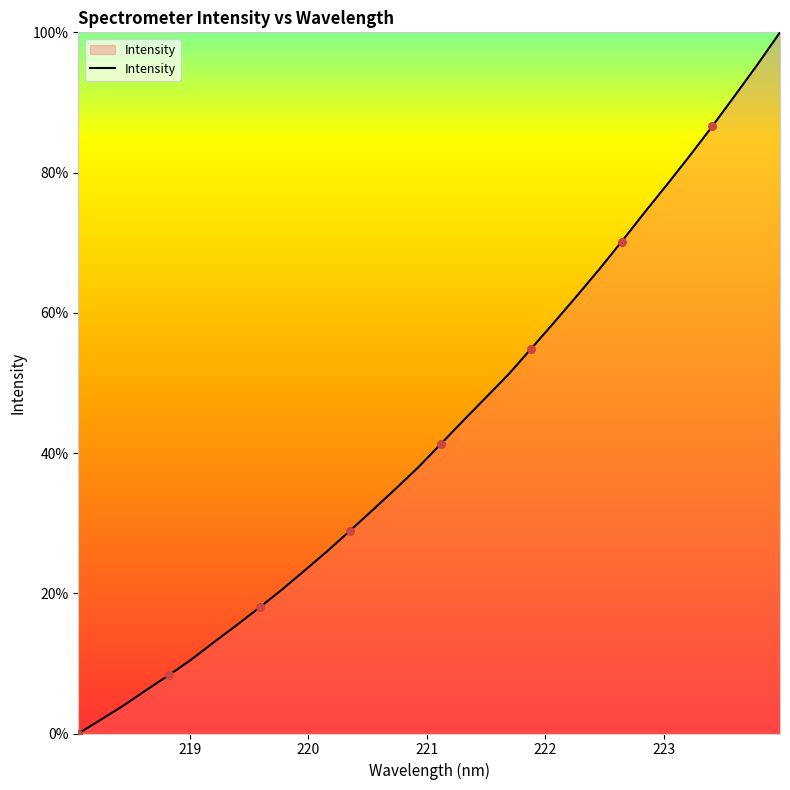

What is the difference between the maximum and minimum values?

100.0